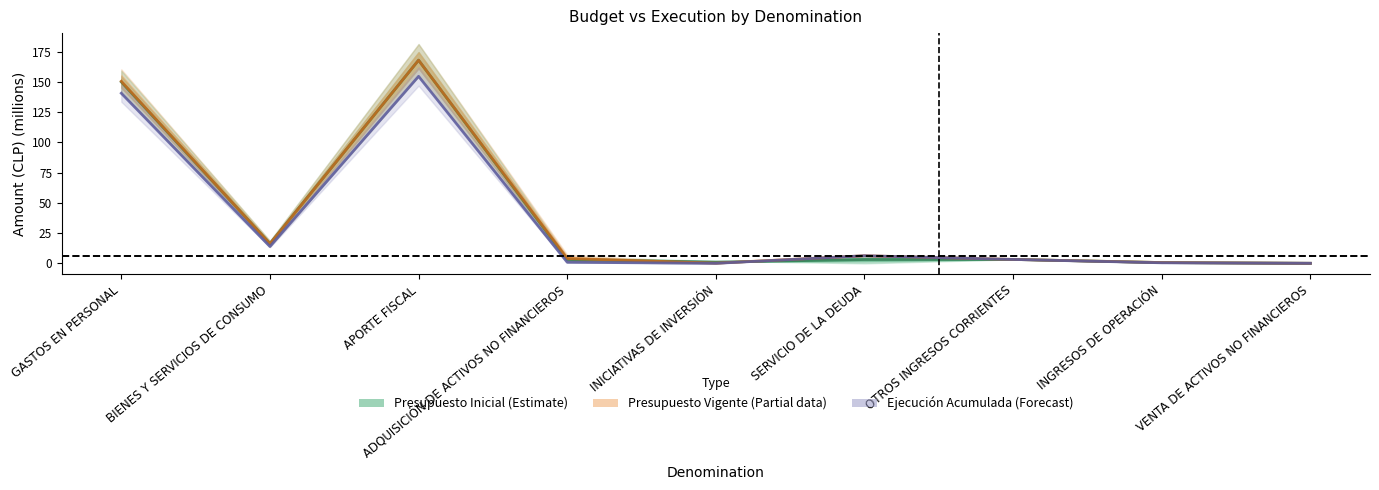

What is the spread (max minus min) of values at APORTE FISCAL?

13.3